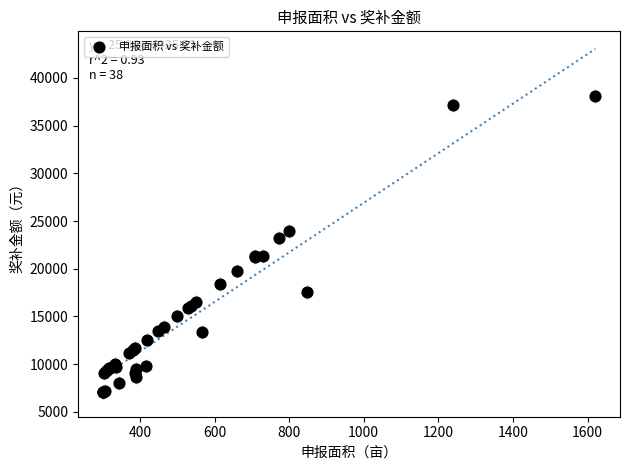

What Y value in the scatter plot is closest to 22571?

23181.0